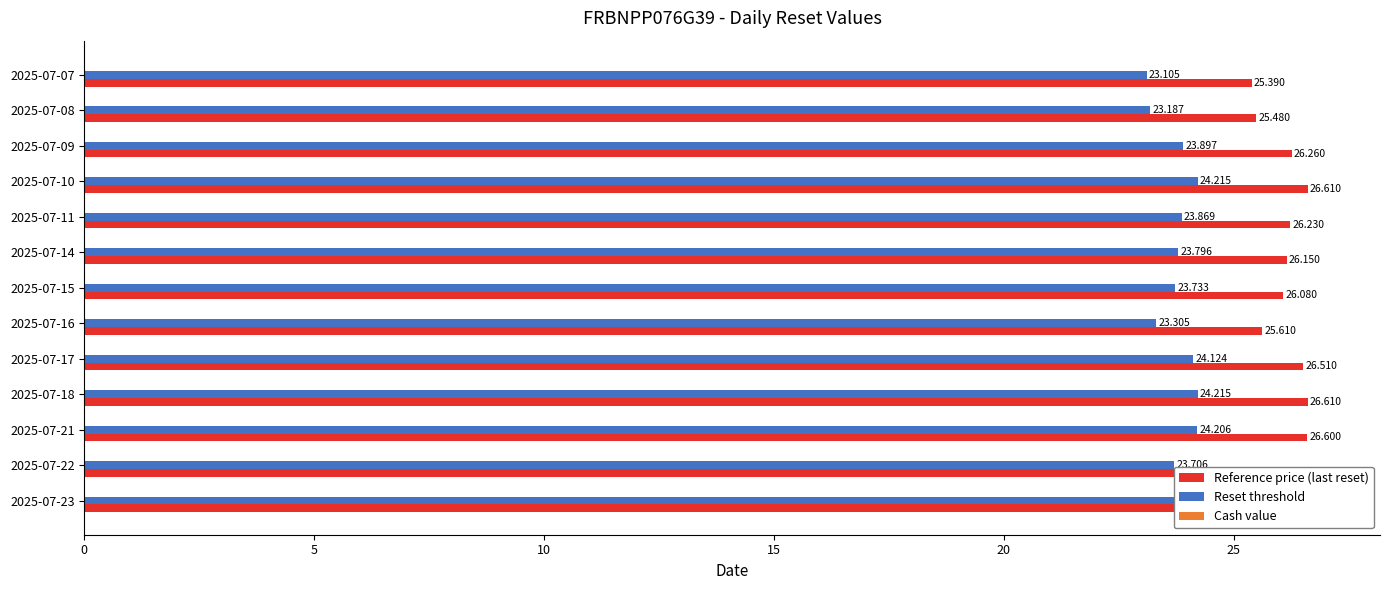

How many values in the Reference price (last reset) series are below 26?

3